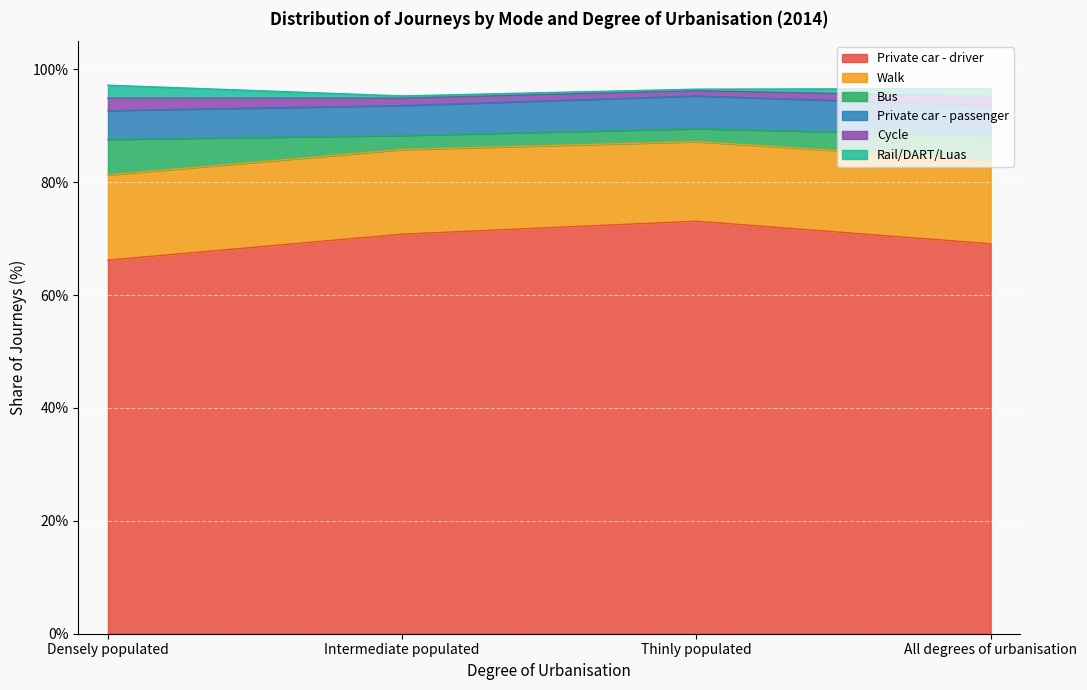

True or false: Private car - driver and Walk cross at least once.

False